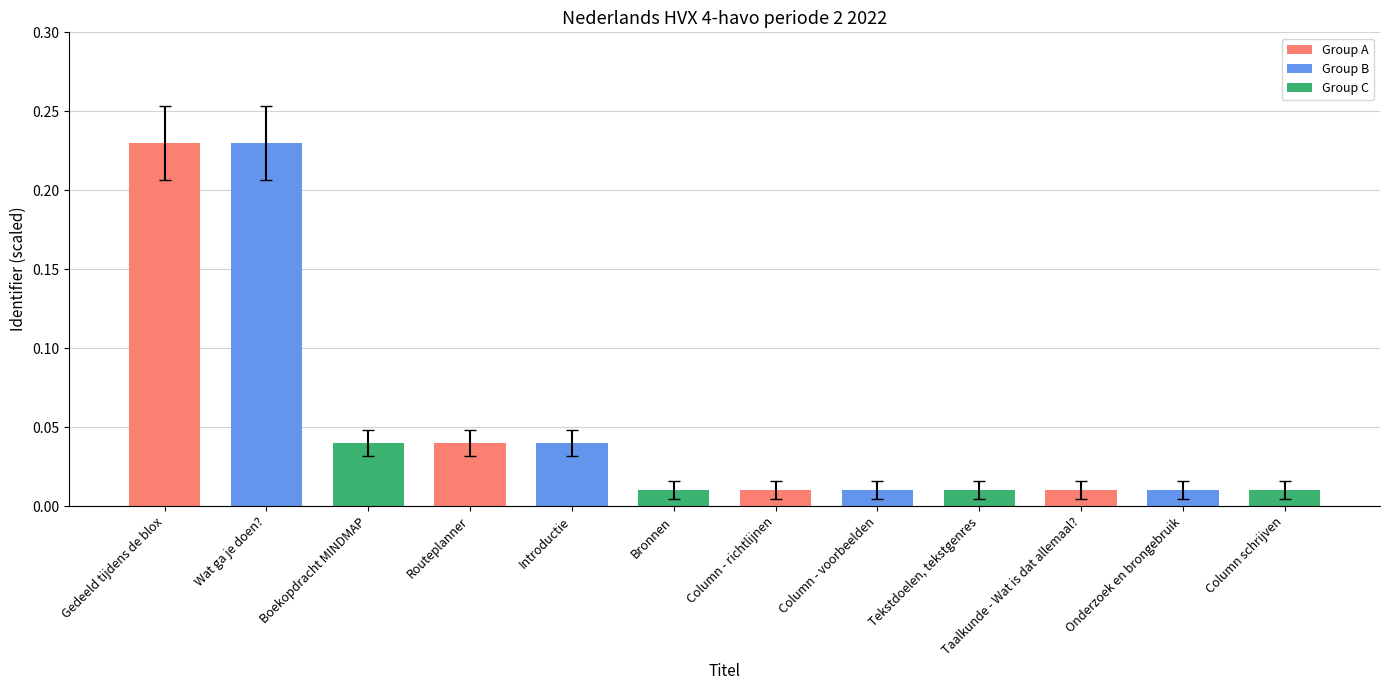

What is the sum of all values?

0.6